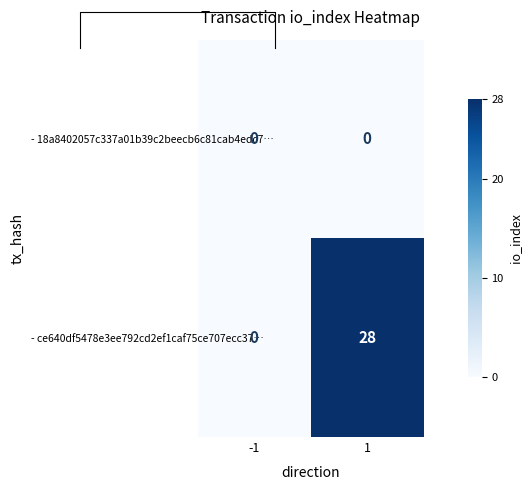

At how many categories does at least one series exceed 27?

1